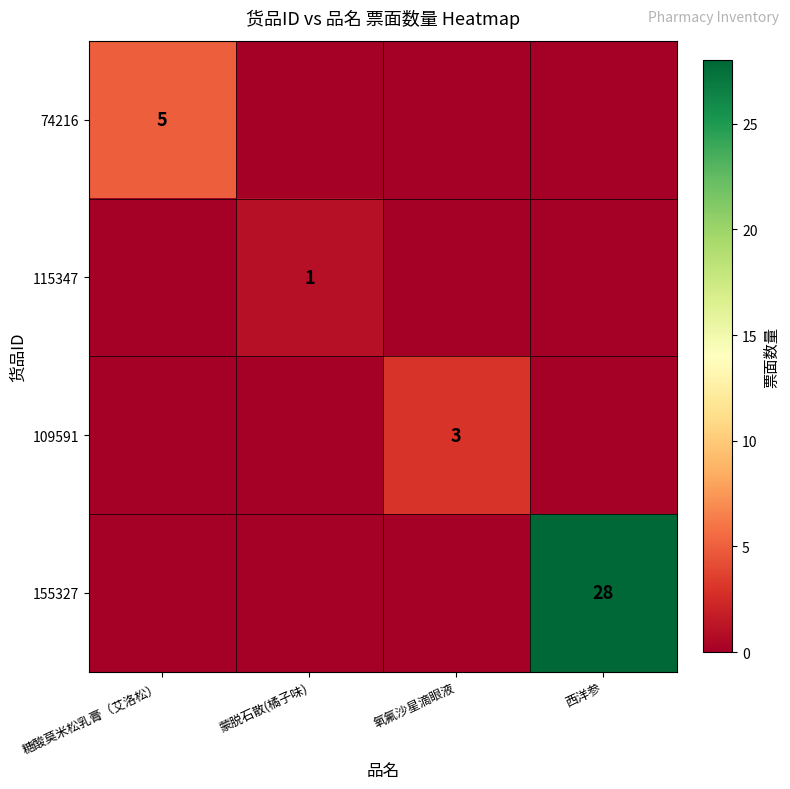

List the labels in order of 109591 value, largest first.

氧氟沙星滴眼液, 糖酸莫米松乳膏（艾洛松）, 蒙脱石散(橘子味), 西洋参